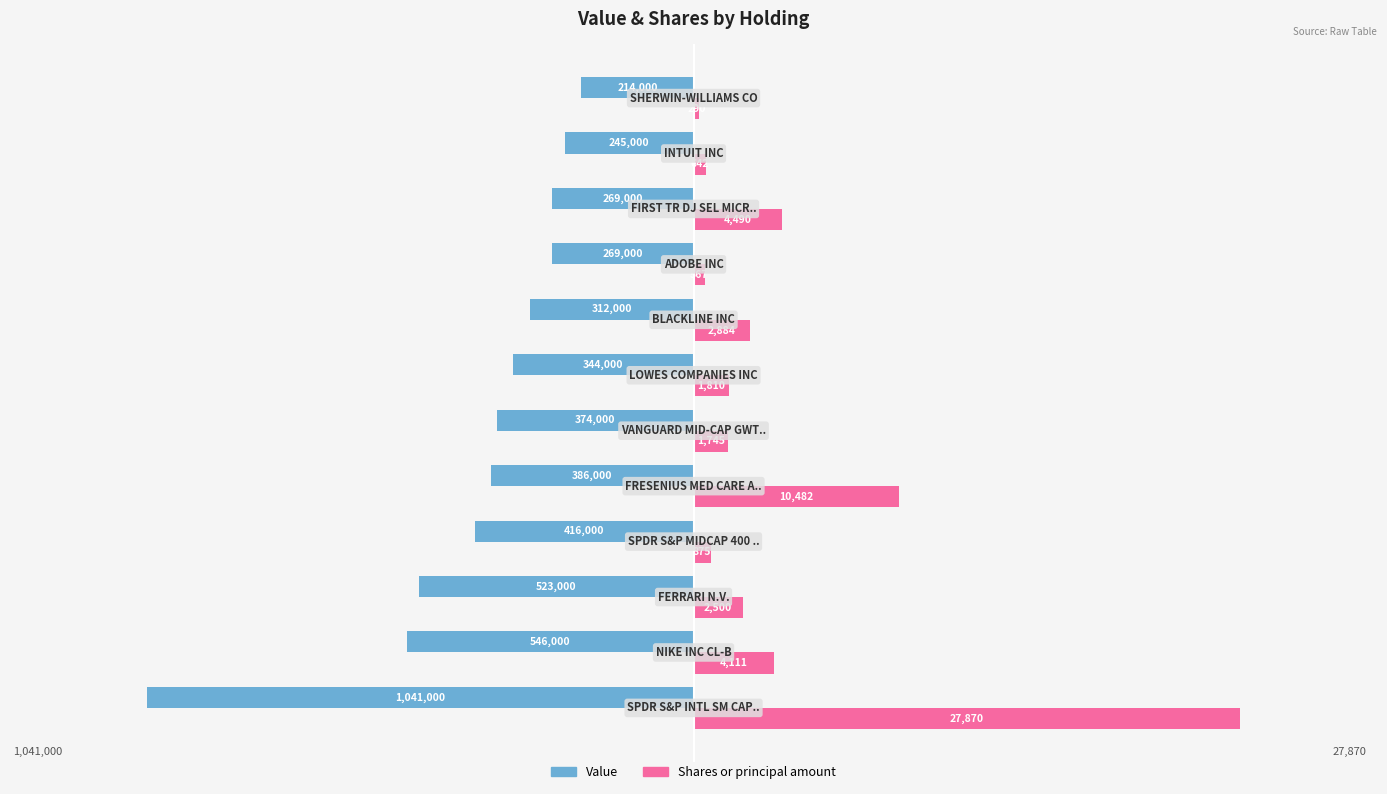

What are all the series names shown in the legend?

Value, Shares or principal amount